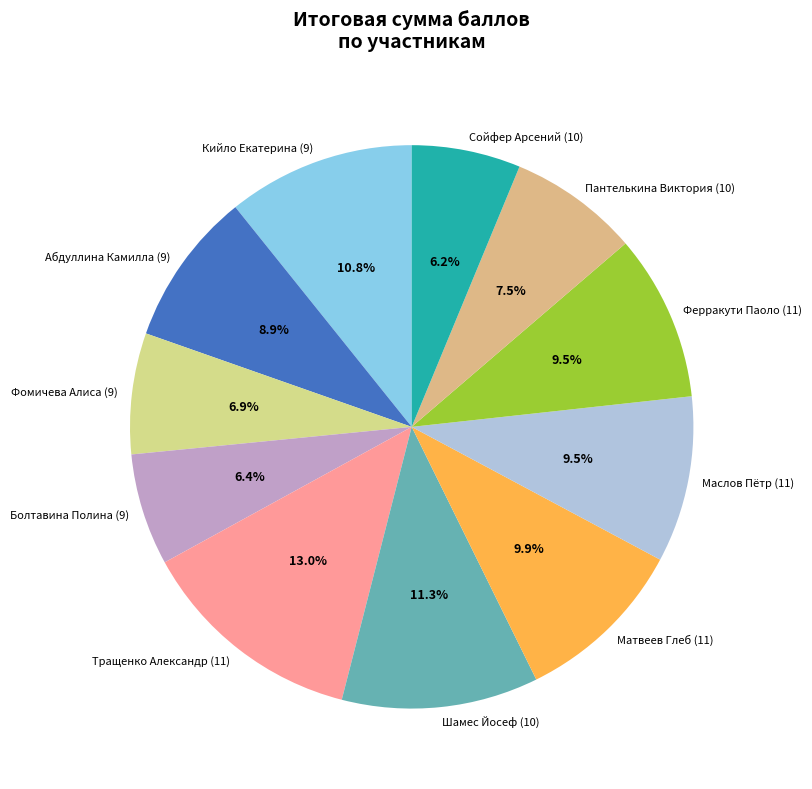

Which category has the biggest portion of the pie?

Тращенко Александр (11)